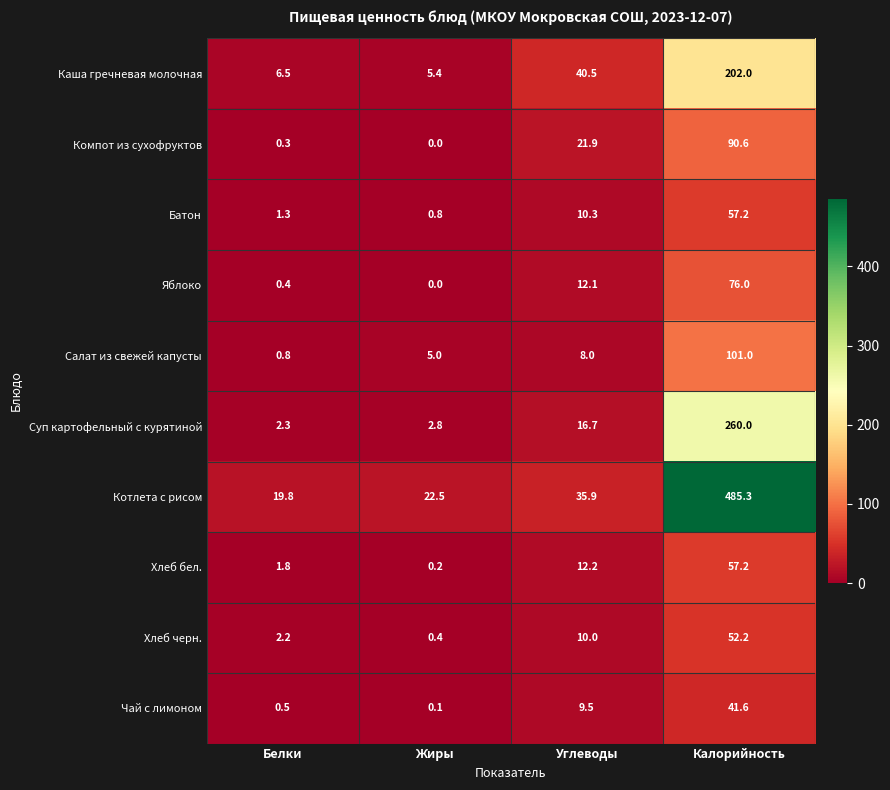

At which label is Суп картофельный с курятиной closest to 131?

Углеводы